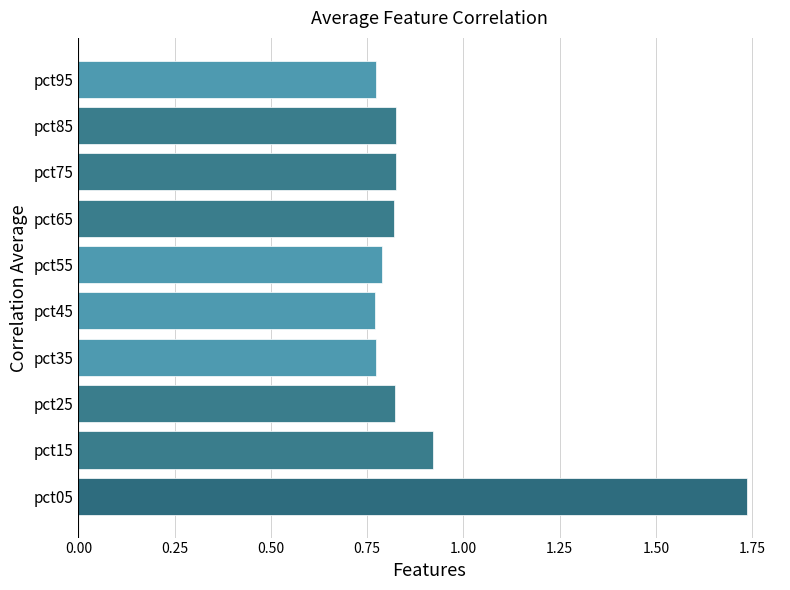

Between pct25 and pct35, which is larger?

pct25